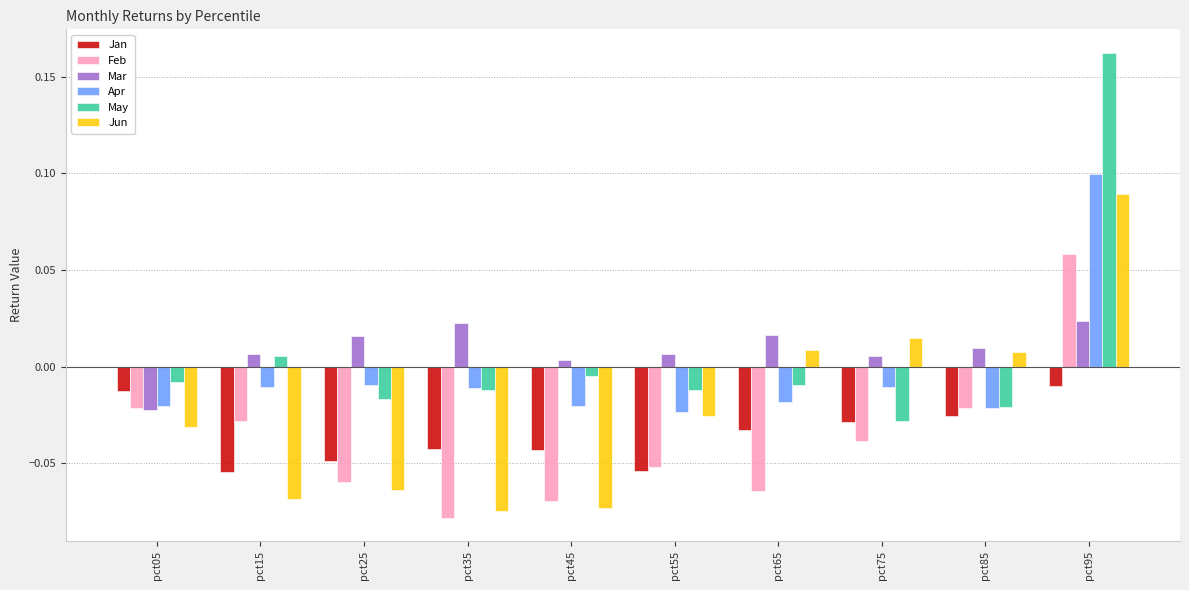

Which series has the largest range (max minus min)?

May